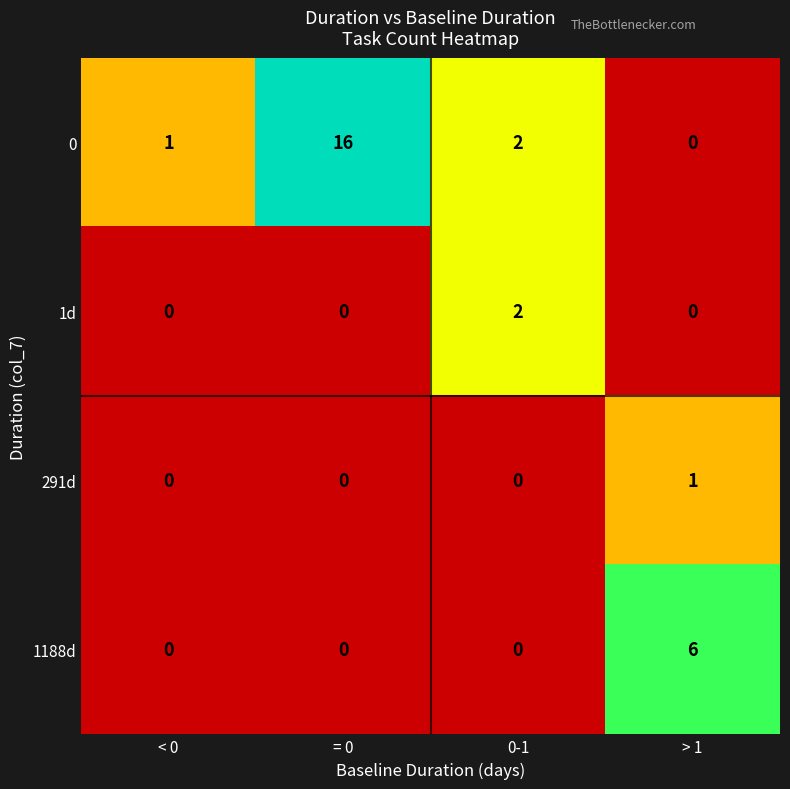

Count the 1d values in the range 0 to 2.

4